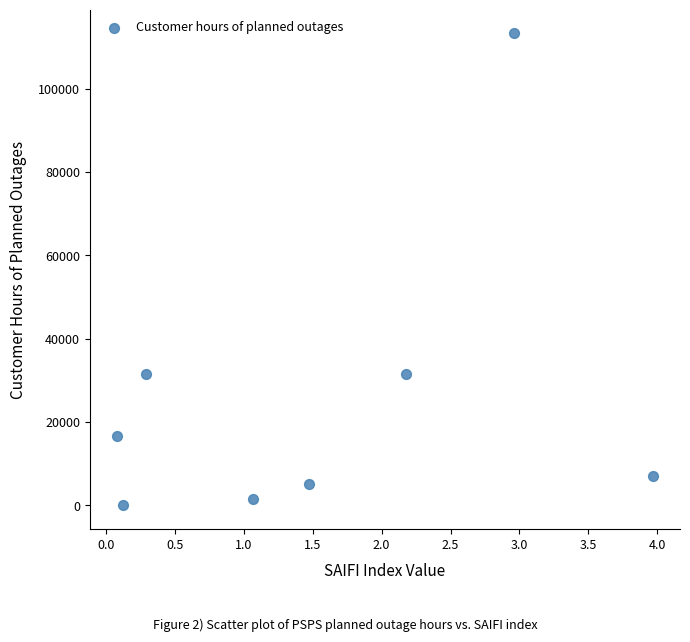

What is the average X value?

1.5